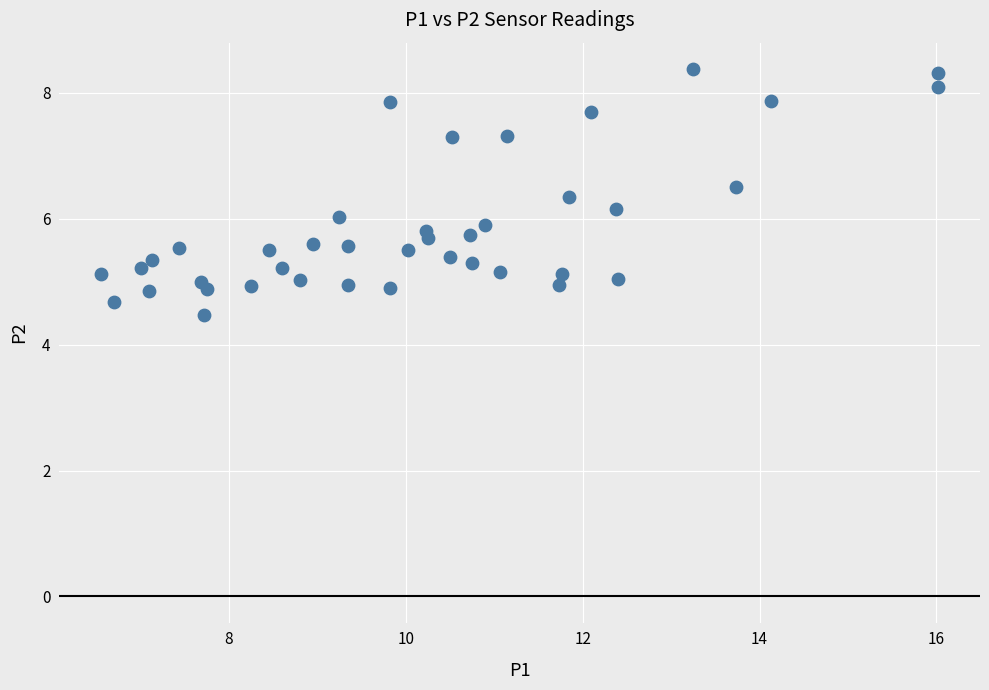

What is the range of Y values (max minus min)?

3.9